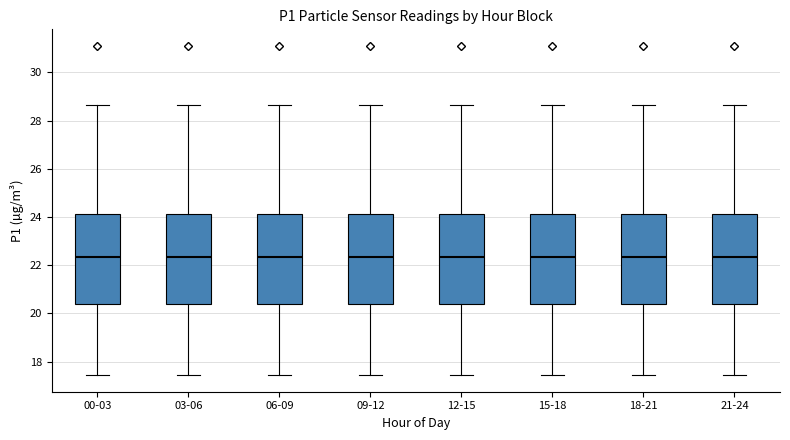

Where does the lower whisker of the box for 03-06 end on the y-axis? The values are not printed on the chart, so give them approximately, as read against the axis.

17.4